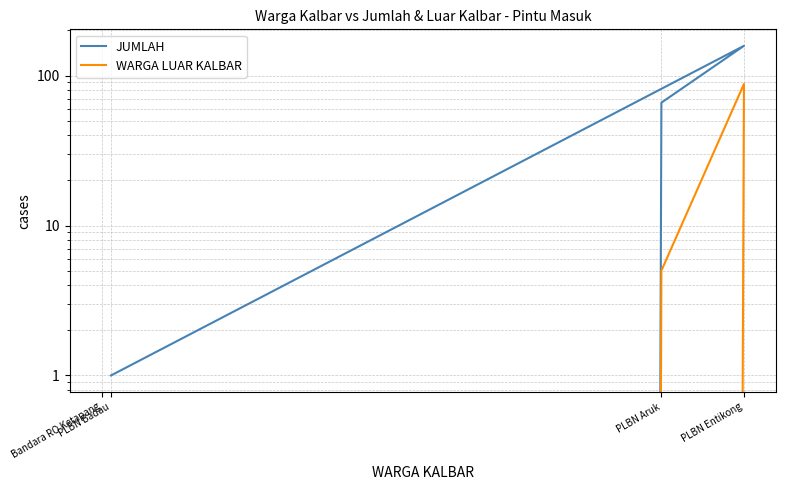

Is this an area chart (filled region under the line)?

No